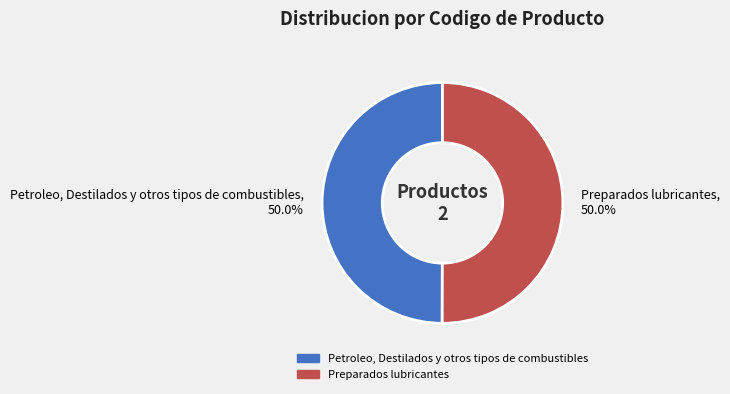

To the nearest percent, what portion does Petroleo, Destilados y otros tipos de combustibles represent?

50%